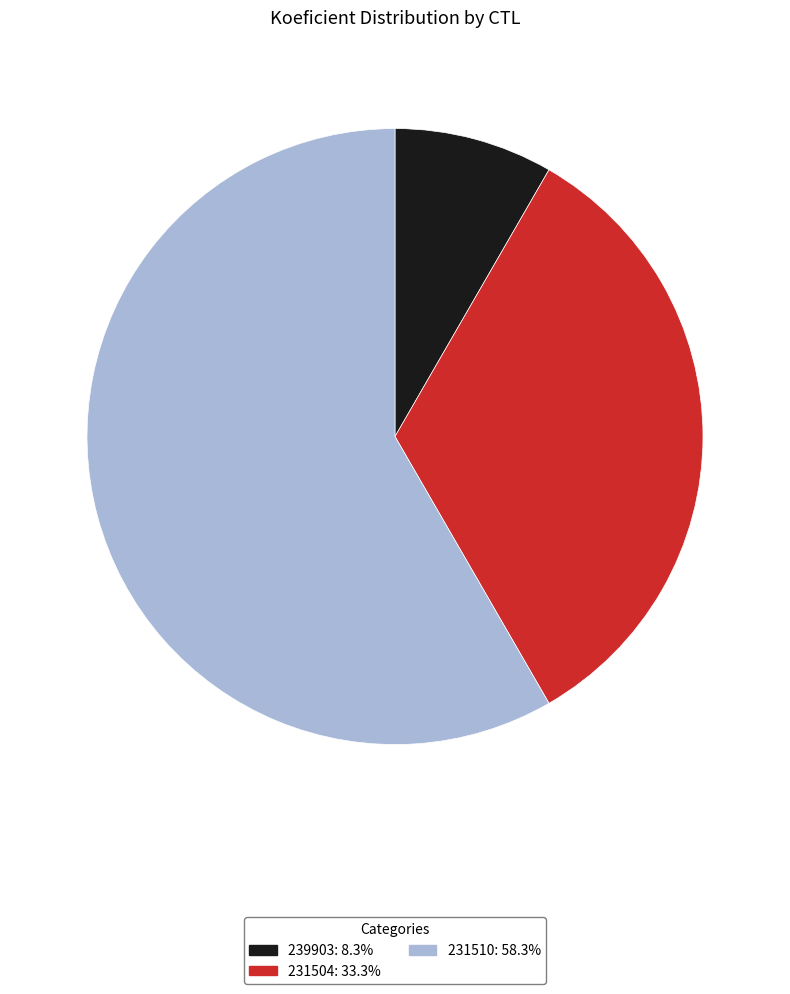

How many segments does this pie chart have?

3